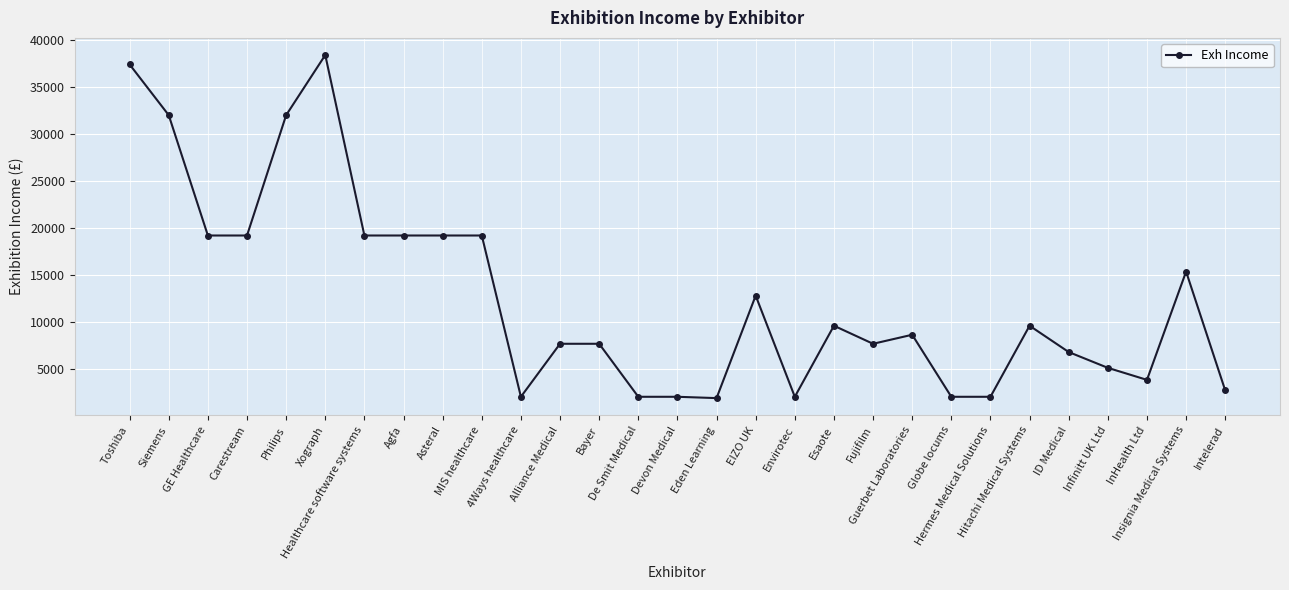

What is the value of the 12th point from the left?

7680